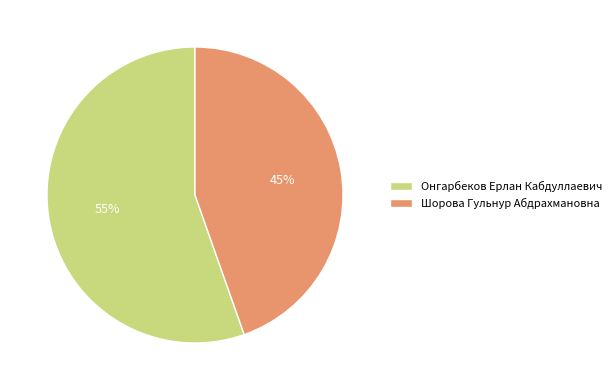

To the nearest percent, what portion does Онгарбеков Ерлан Кабдуллаевич represent?

55%